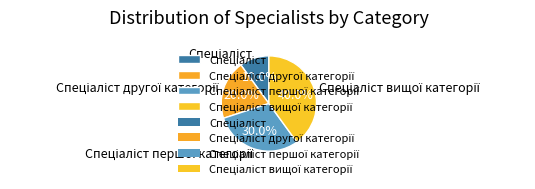

Is there any slice that represents more than half of the pie?

No